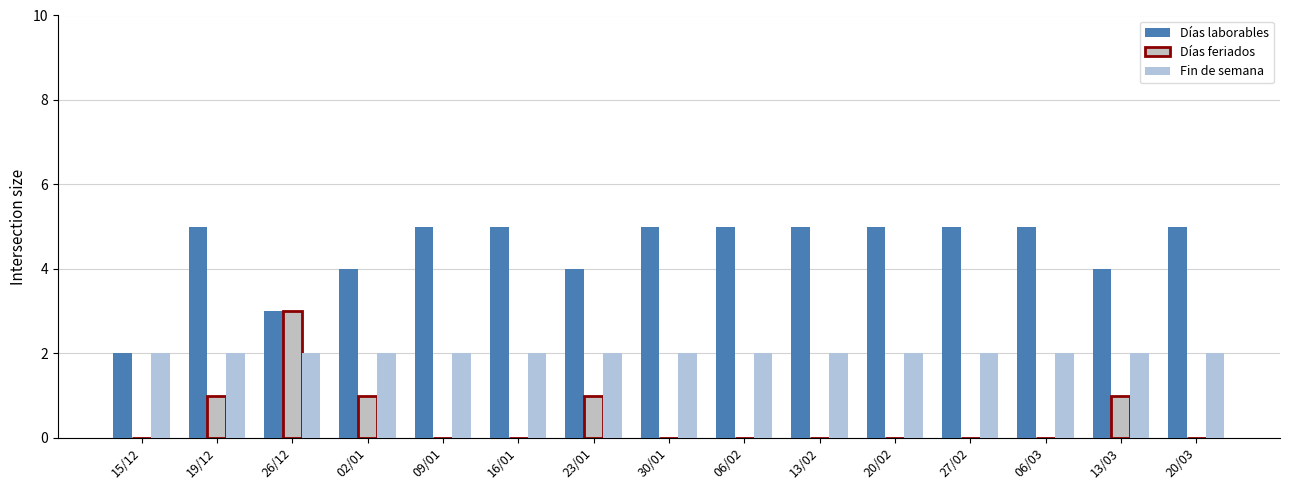

Reading left to right, list all the values displayed in this chart.

Días laborables: 2	5	3	4	5	5	4	5	5	5	5	5	5	4	5
Días feriados: 0	1	3	1	0	0	1	0	0	0	0	0	0	1	0
Fin de semana: 2	2	2	2	2	2	2	2	2	2	2	2	2	2	2